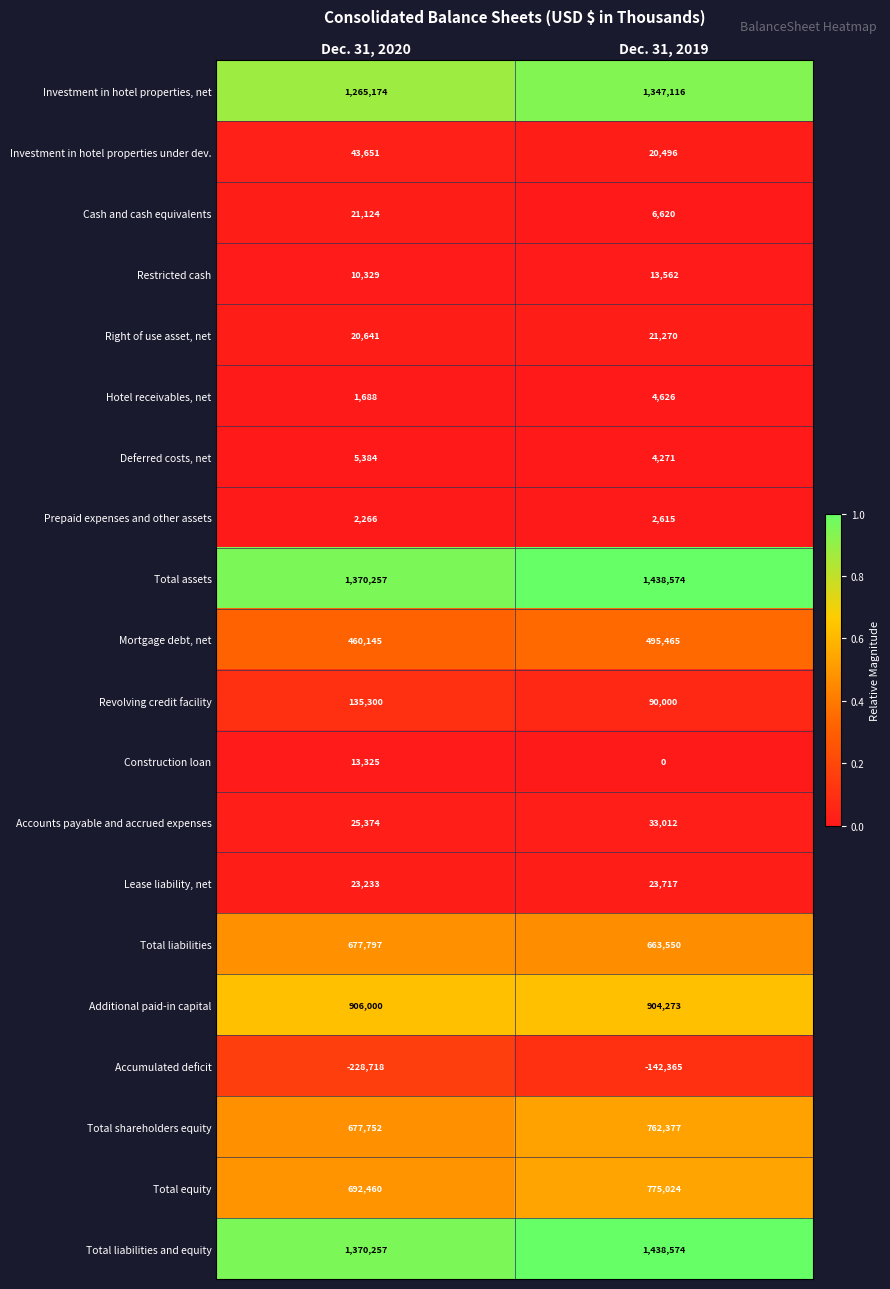

Which series has the largest range (max minus min)?

Accumulated deficit